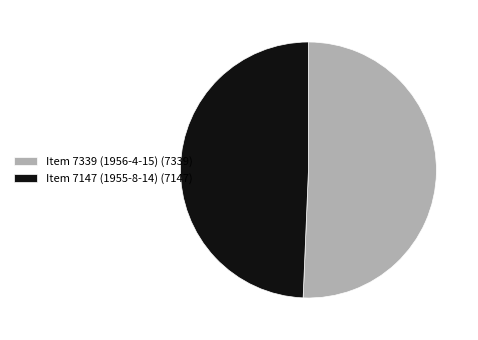

Which has a higher value, Item 7339 (1956-4-15) or Item 7147 (1955-8-14)?

Item 7339 (1956-4-15)